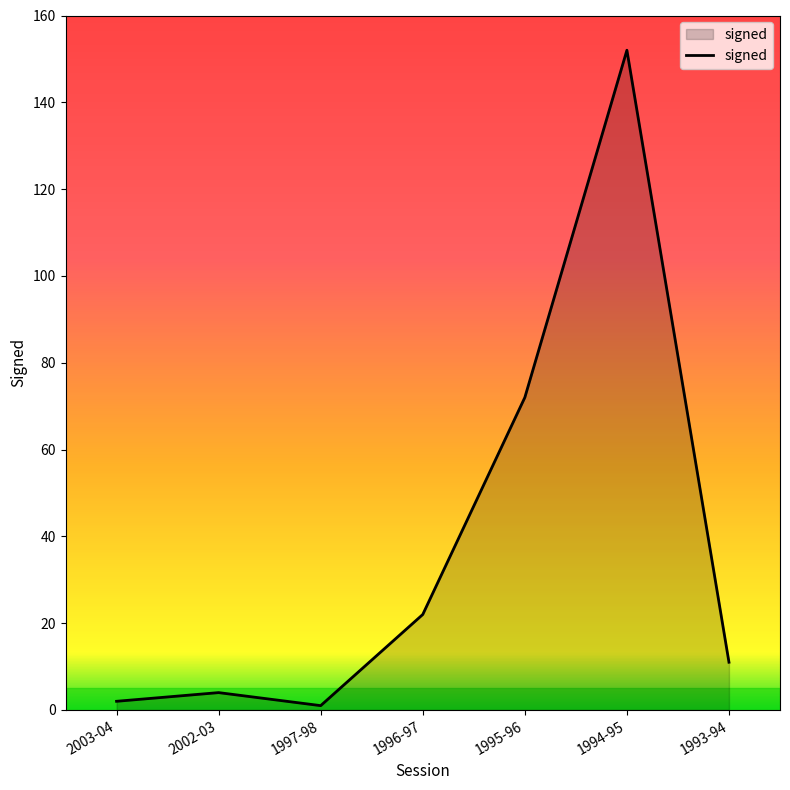

Which has a higher value, 2003-04 or 1994-95?

1994-95